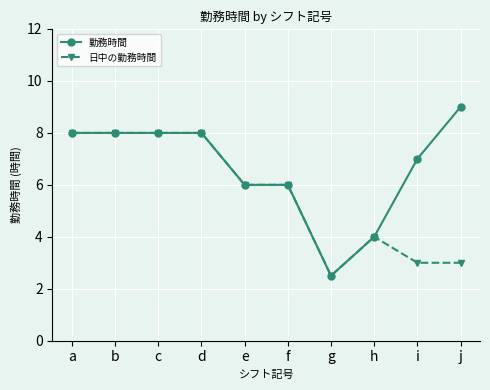

Reading right to left, list all the values displayed in this chart.

勤務時間: j=9.0	i=7.0	h=4.0	g=2.5	f=6.0	e=6.0	d=8.0	c=8.0	b=8.0	a=8.0
日中の勤務時間: j=3.0	i=3.0	h=4.0	g=2.5	f=6.0	e=6.0	d=8.0	c=8.0	b=8.0	a=8.0